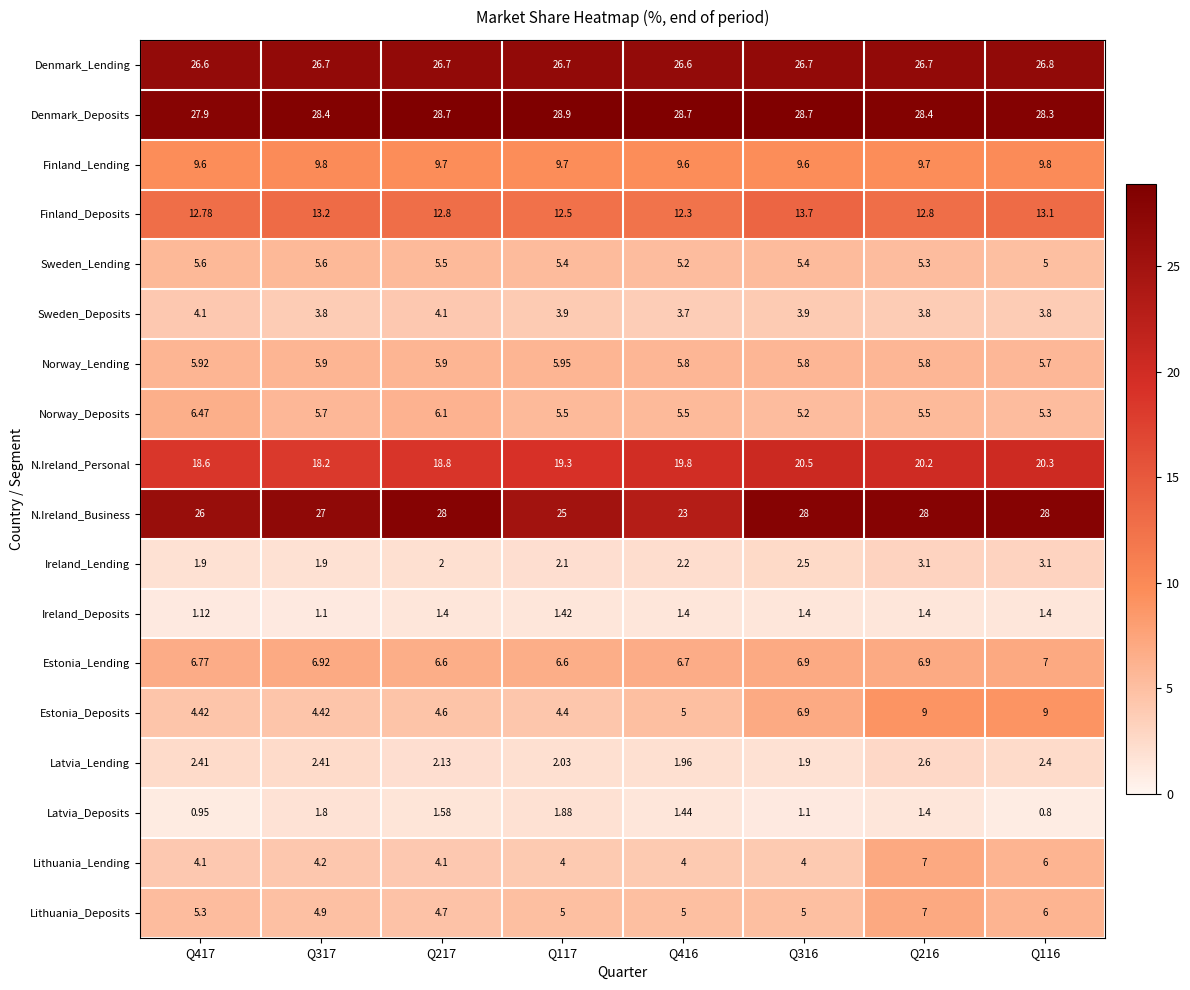

Which series has the largest total across all categories?

Denmark_Deposits